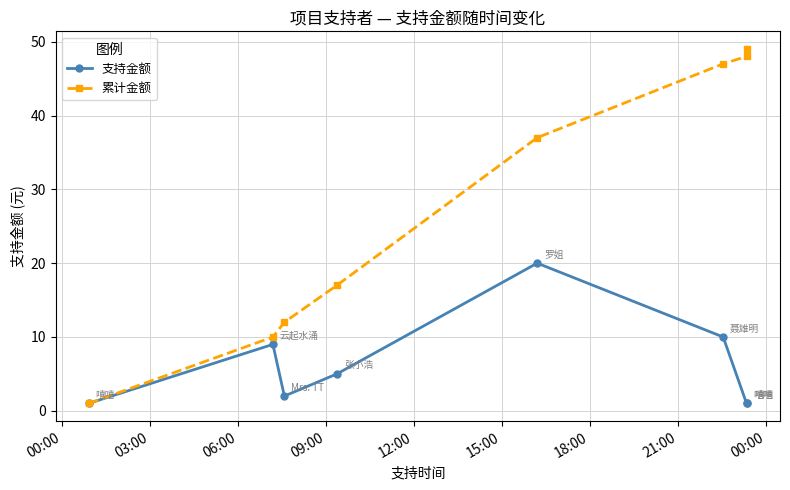

List the series in order of their peak value, highest first.

累计金额, 支持金额